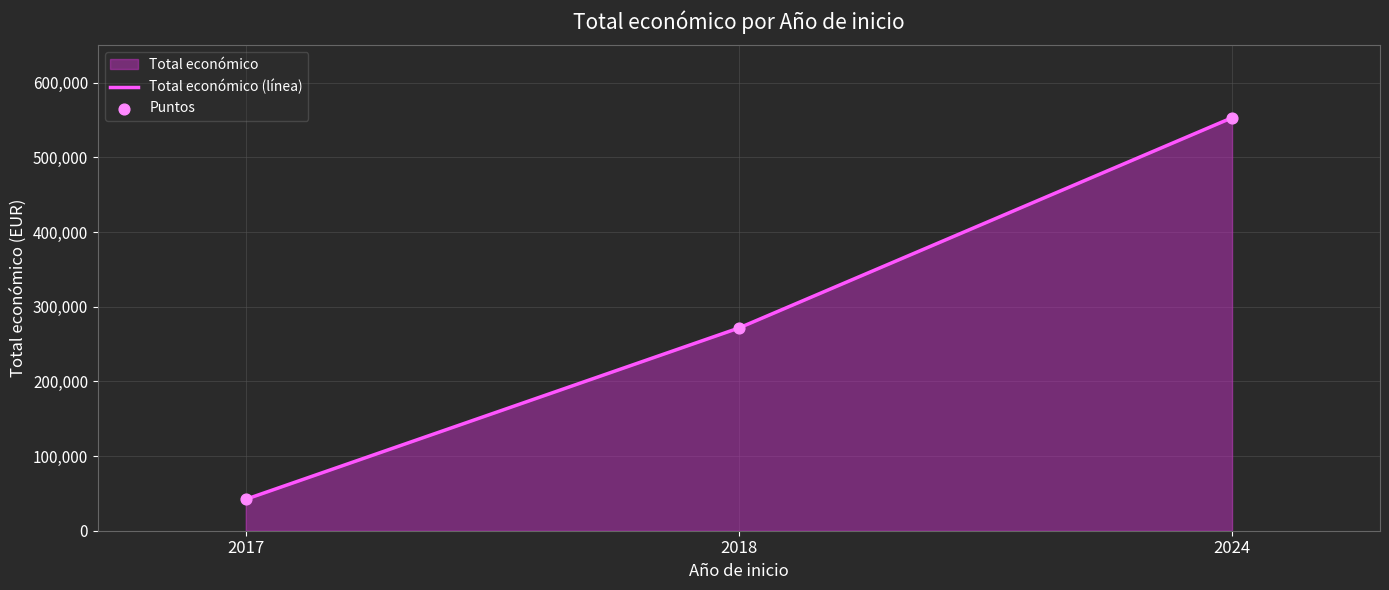

Which series has the largest total across all categories?

Total económico (línea)